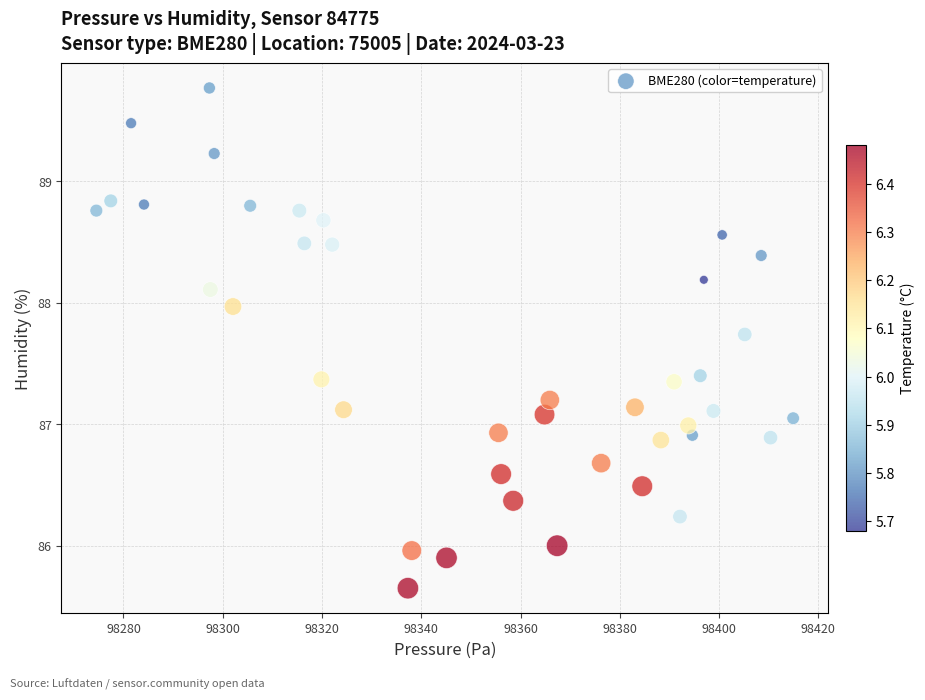

What is the range of Y values (max minus min)?

4.1